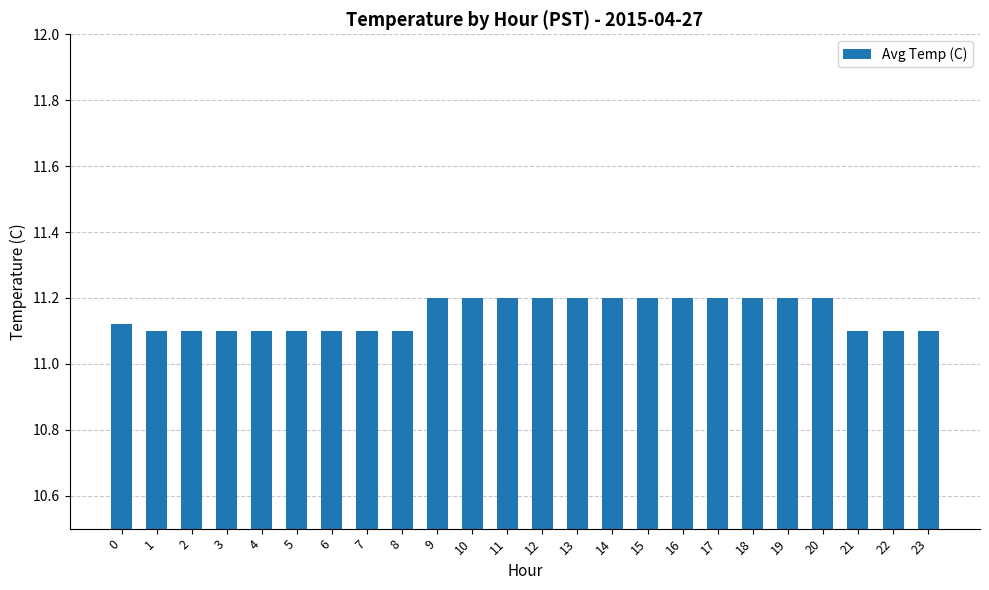

The value at 15 is 14.6. True or false?

False